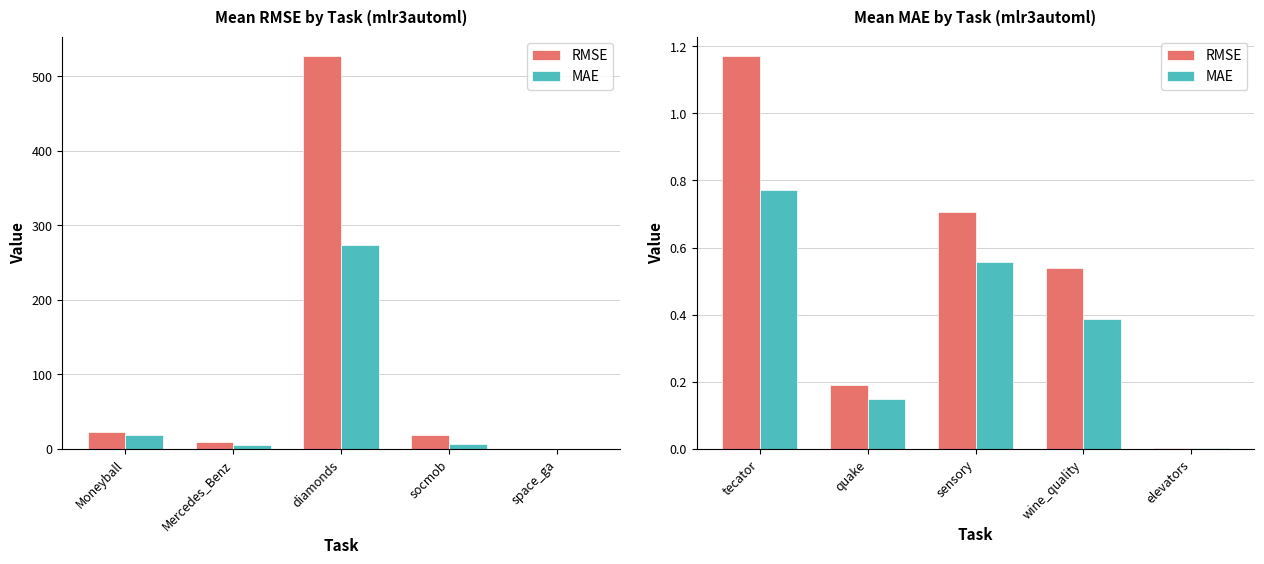

What is the label of the 2nd bar from the right?

wine_quality